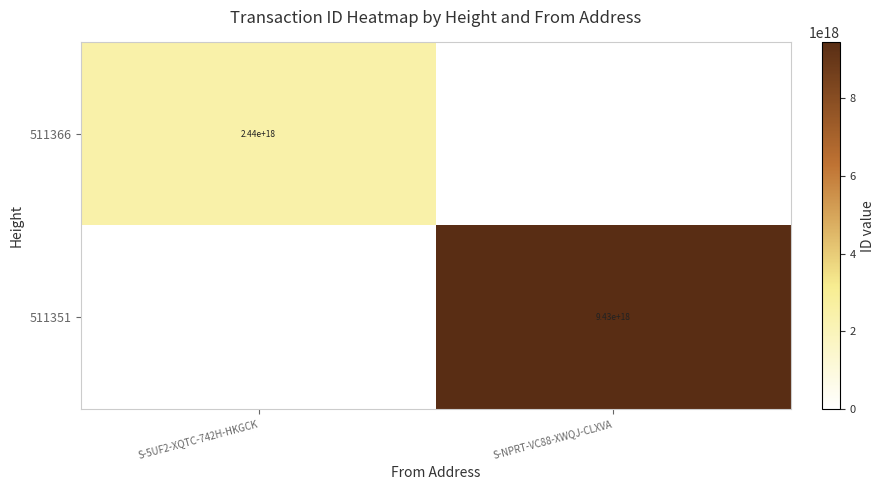

The value of 511366 at S-5UF2-XQTC-742H-HKGCK is 1056836610597834624. True or false?

False